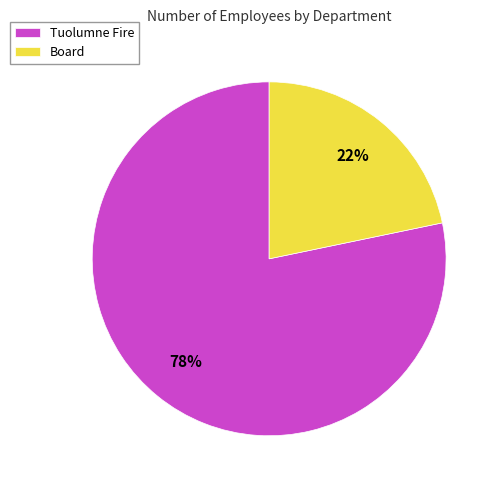

To the nearest percent, what is the combined percentage of Board and Tuolumne Fire?

100%